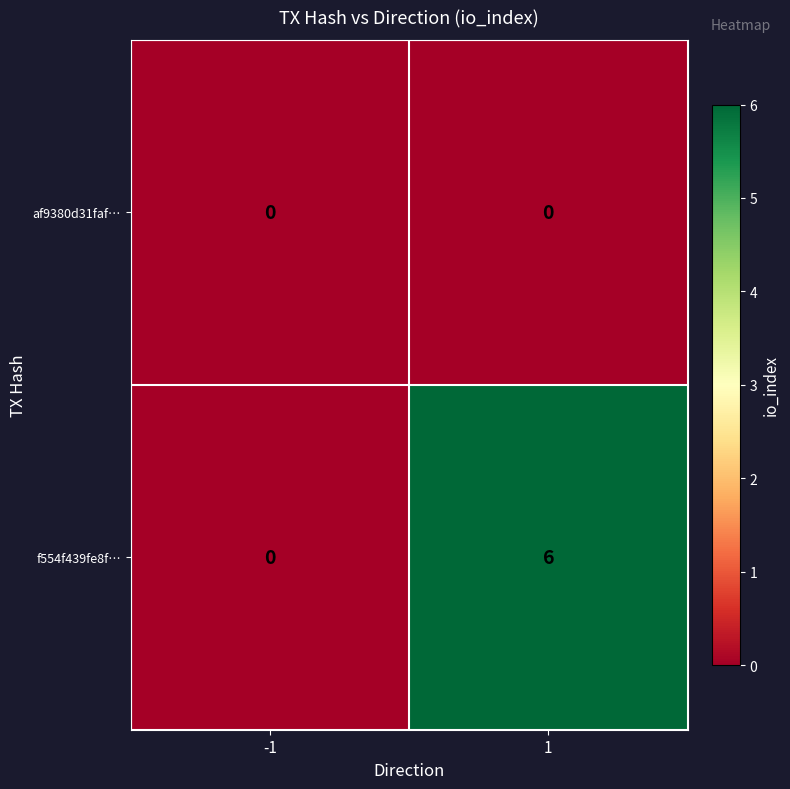

Which series changed the most between -1 and 1?

f554f439fe8f…